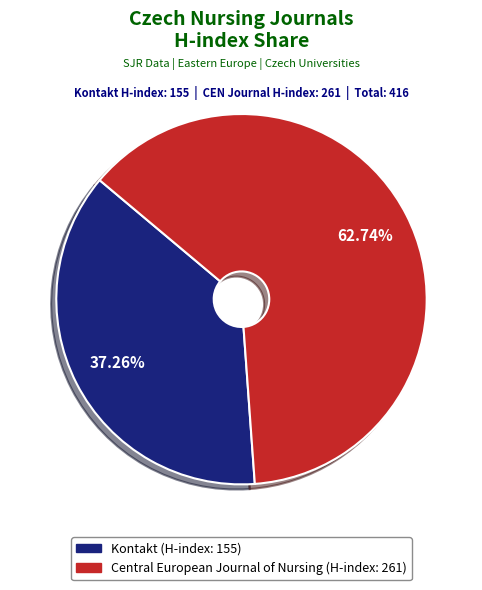

Is the sum of Kontakt and Central European Journal of Nursing greater than half?

Yes